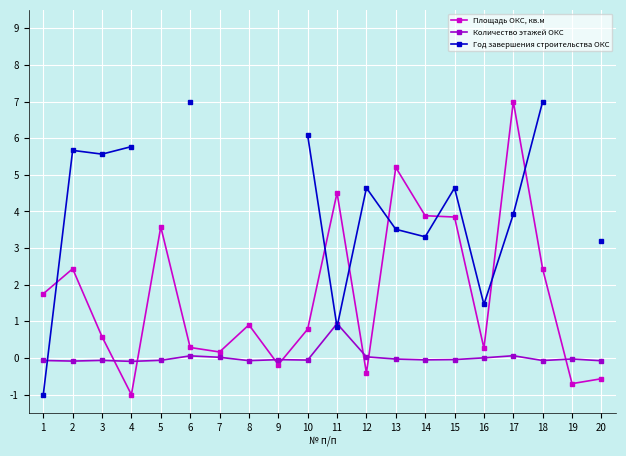

At 10, list the series in order from smallest to largest.

Количество этажей ОКС, Площадь ОКС, кв.м, Год завершения строительства ОКС